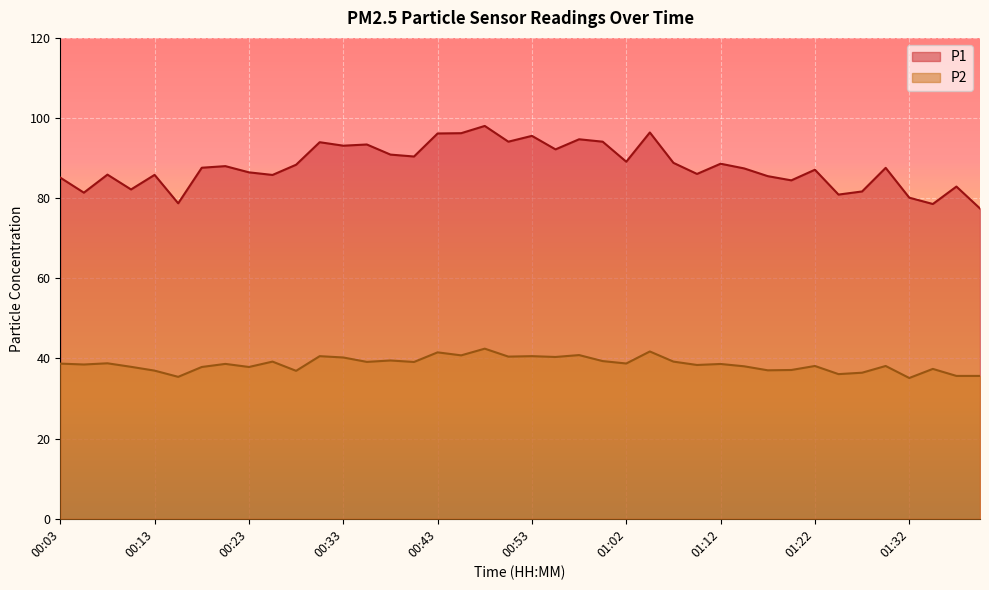

What is the maximum value for P1?

98.0